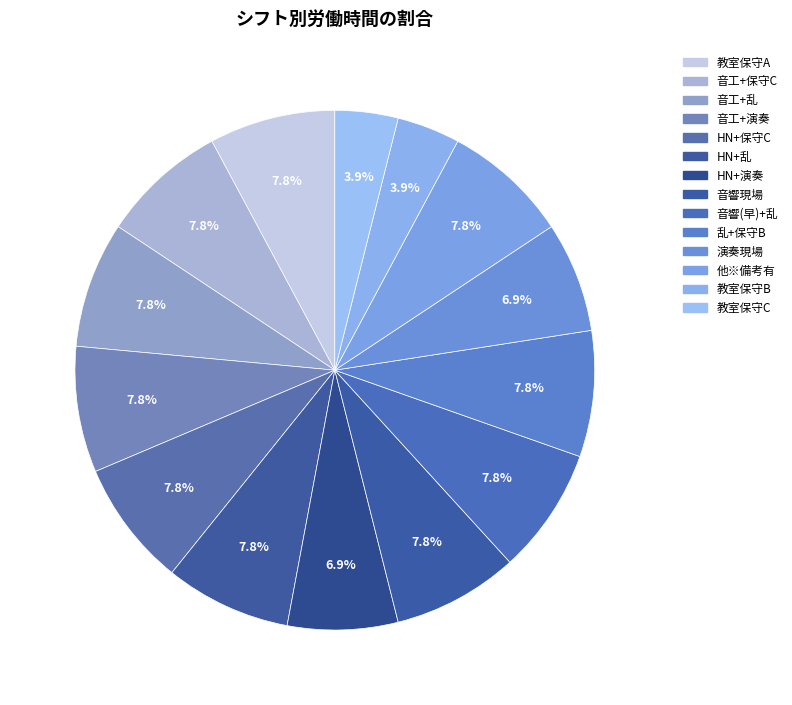

Combined, what portion of the pie is 音工+保守C and 音工+演奏?

15.7%